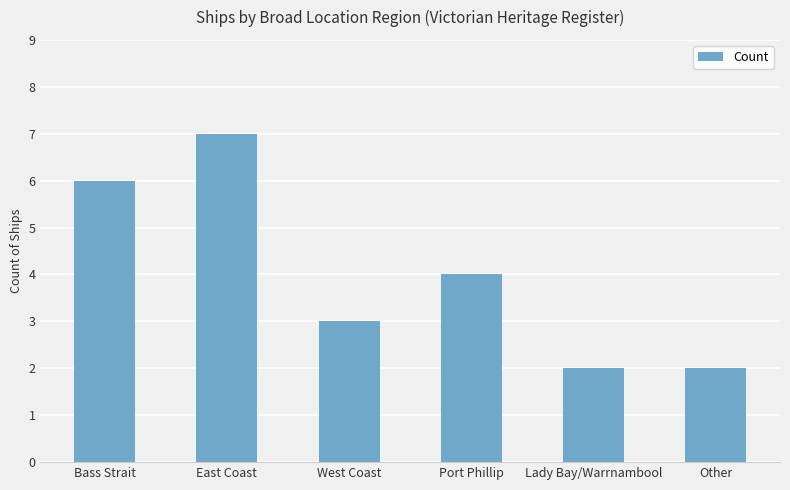

Reading left to right, list all the values displayed in this chart.

Bass Strait=6	East Coast=7	West Coast=3	Port Phillip=4	Lady Bay/Warrnambool=2	Other=2